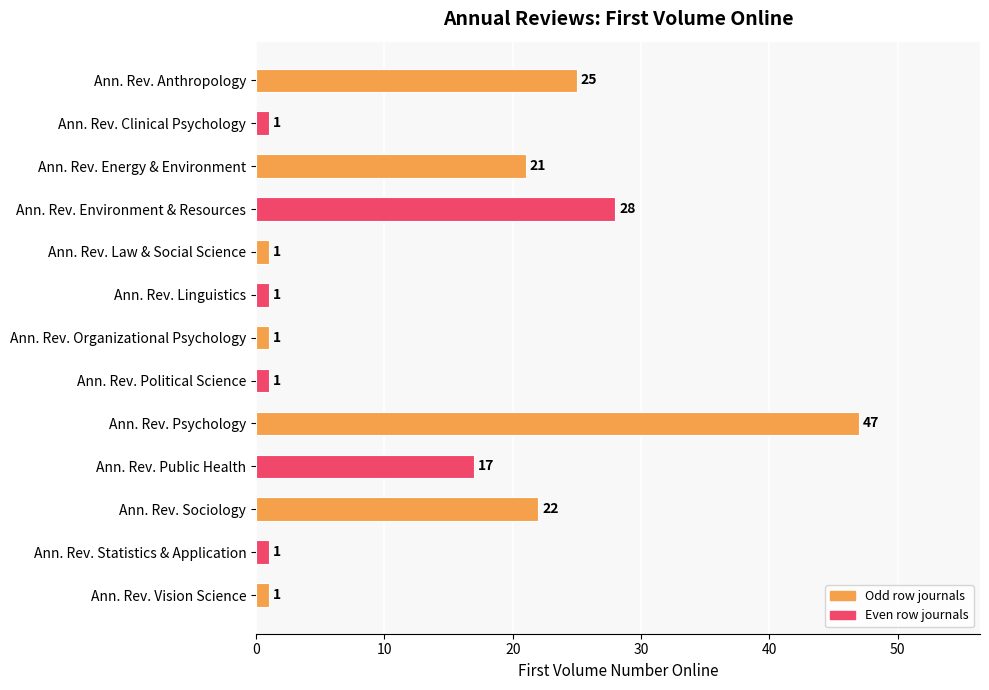

How many bars are there in total?

13